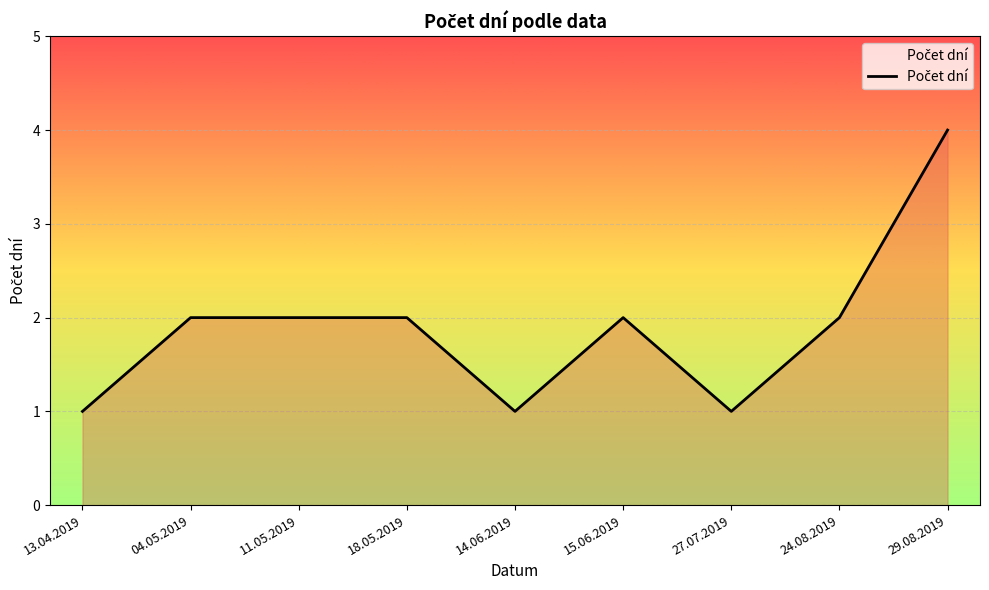

How many lines are shown in the chart?

1